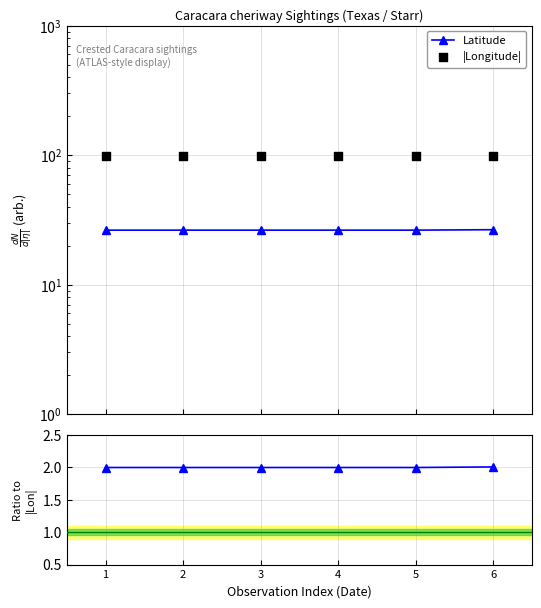

What is the total value across all series at 6?

127.7